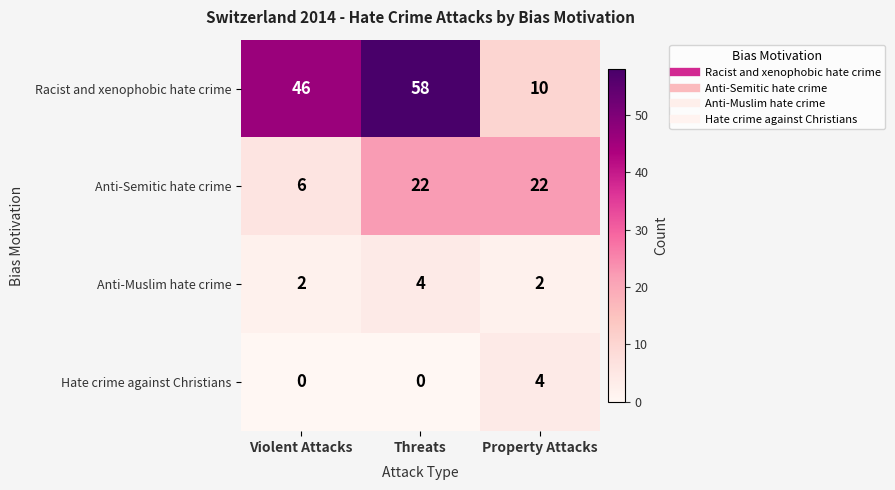

At which category is the sum across all series the highest?

Threats